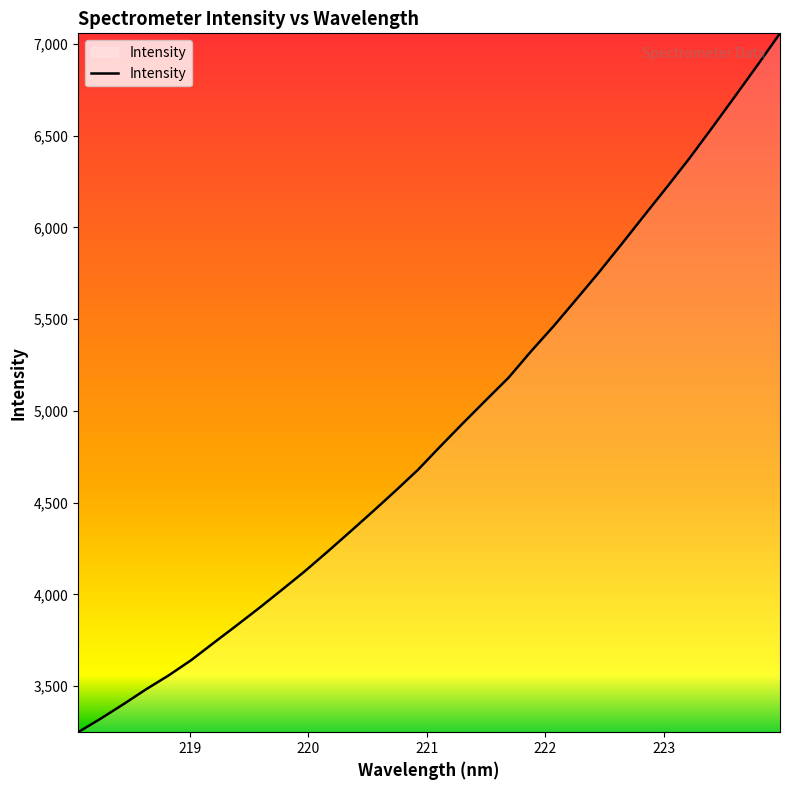

Count the number of categories in the chart.

32